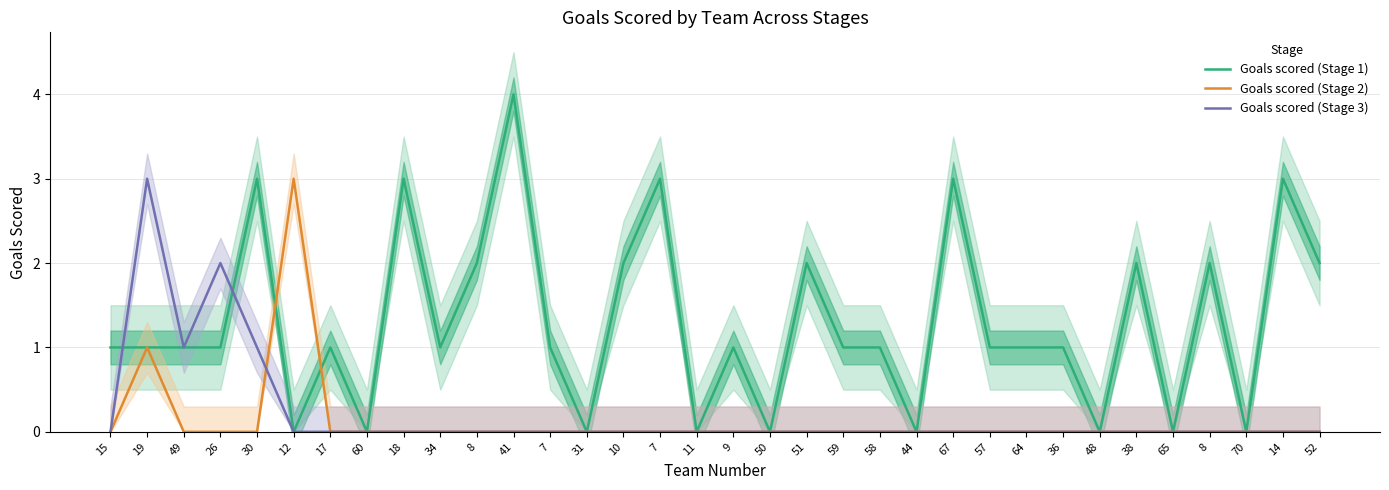

What are all the series names shown in the legend?

Goals scored (Stage 1), Goals scored (Stage 2), Goals scored (Stage 3)